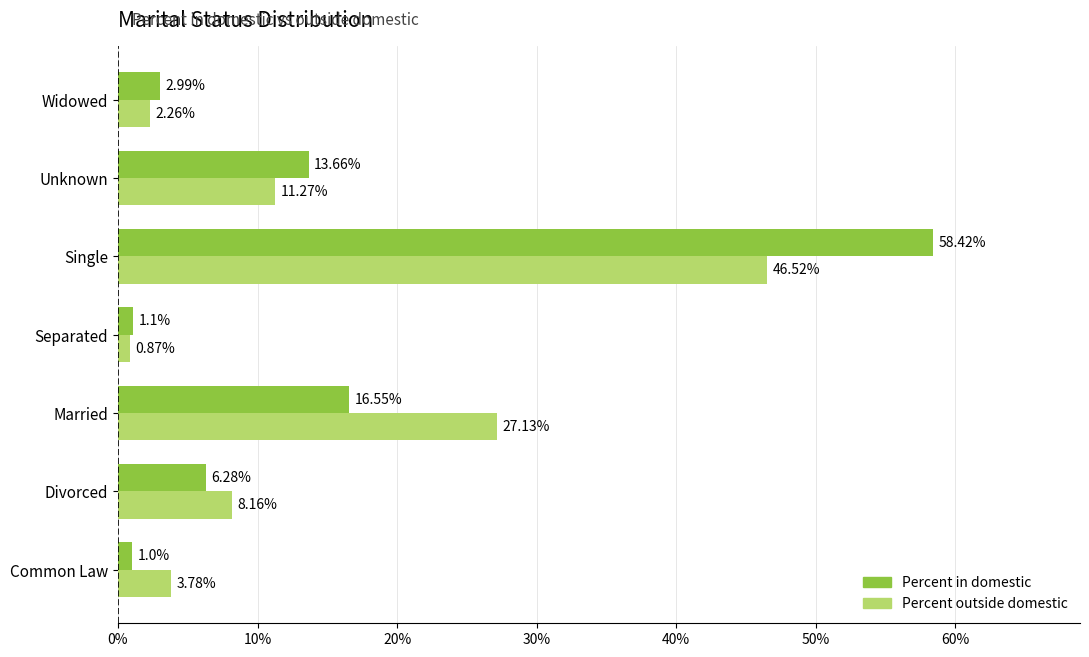

Which series has the largest range (max minus min)?

Percent in domestic